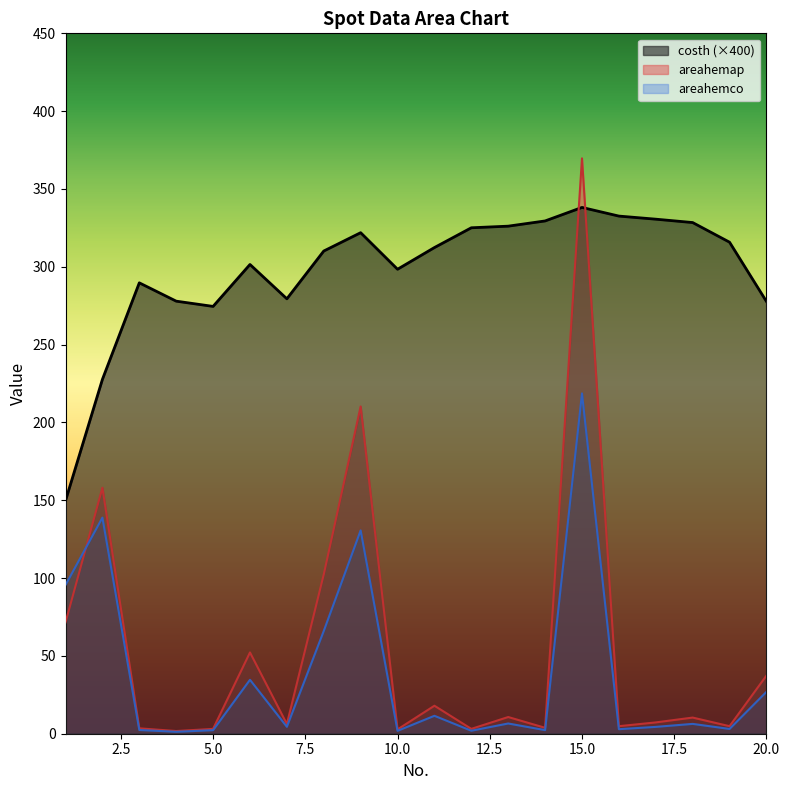

How many data points does each series have?

20